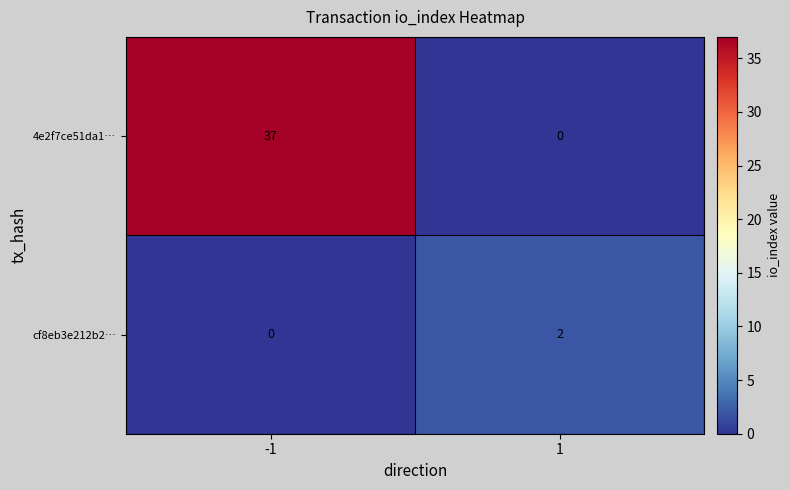

Reading left to right, extract all data points from this chart.

4e2f7ce51da1…: -1=37	1=0
cf8eb3e212b2…: -1=0	1=2